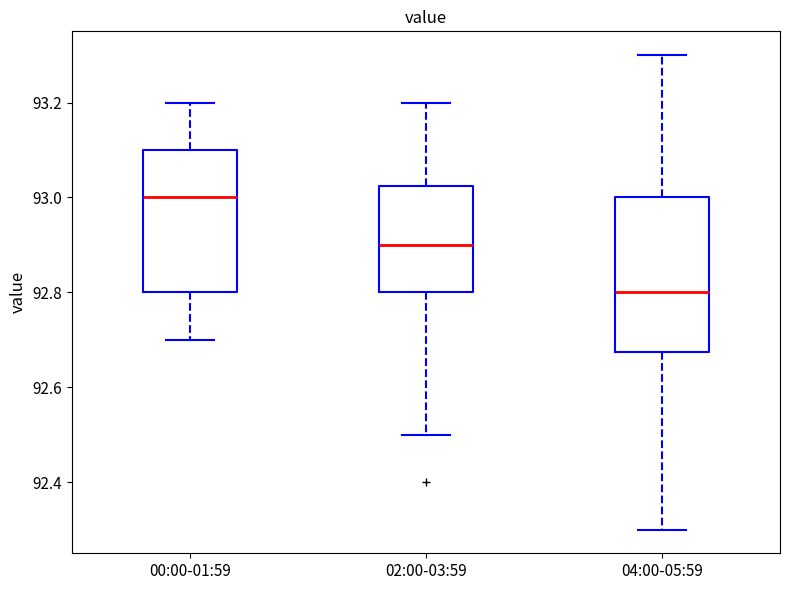

Which box is the tallest, from its lower edge to its upper edge?

04:00-05:59